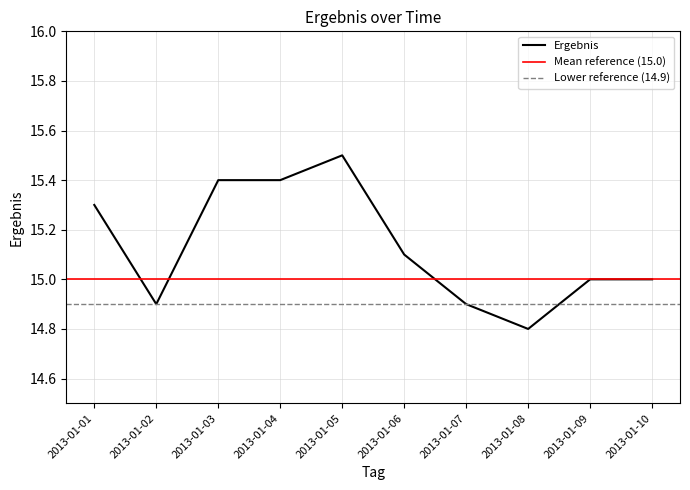

What is the maximum value shown in the chart?

15.5